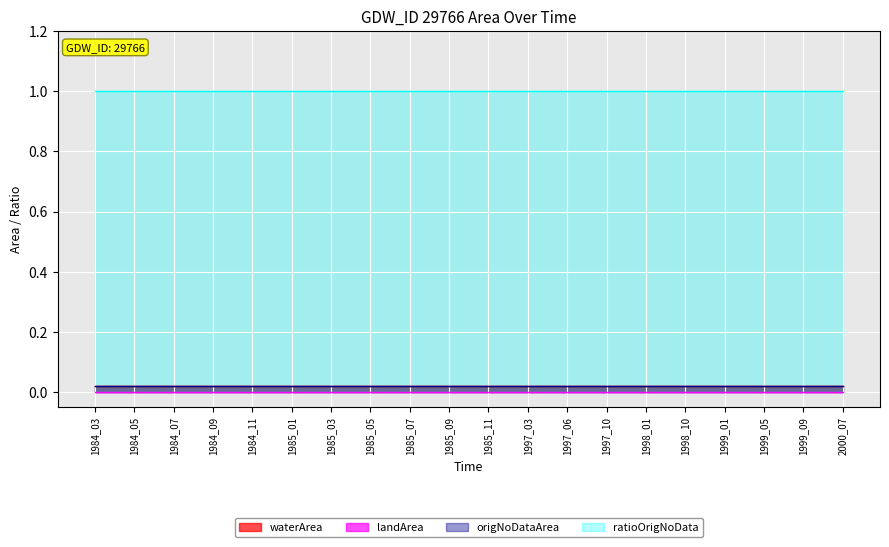

At 1985_05, list the series in order from largest to smallest.

ratioOrigNoData, waterArea, origNoDataArea, landArea